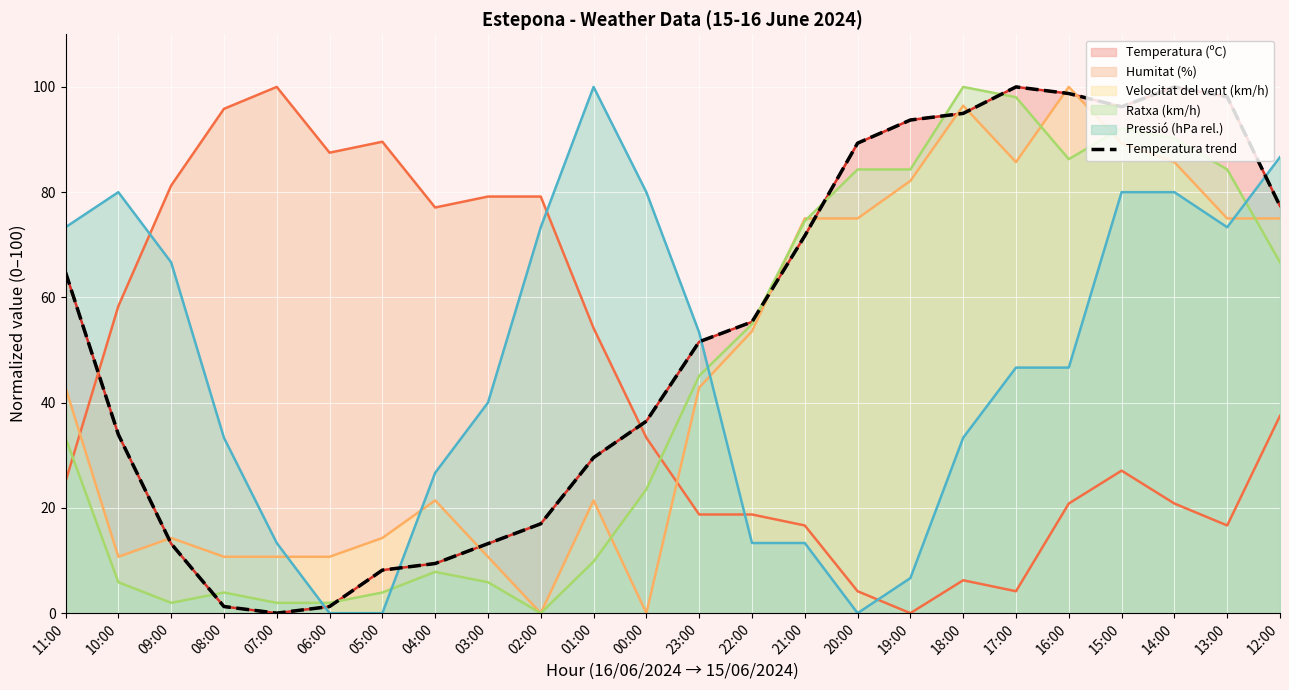

True or false: the data shows 17.0 at 02:00.

True